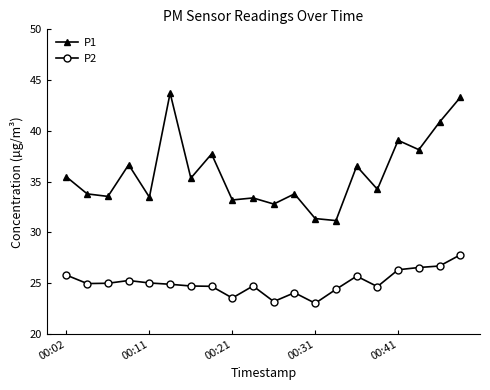

Which series has the largest total across all categories?

P1